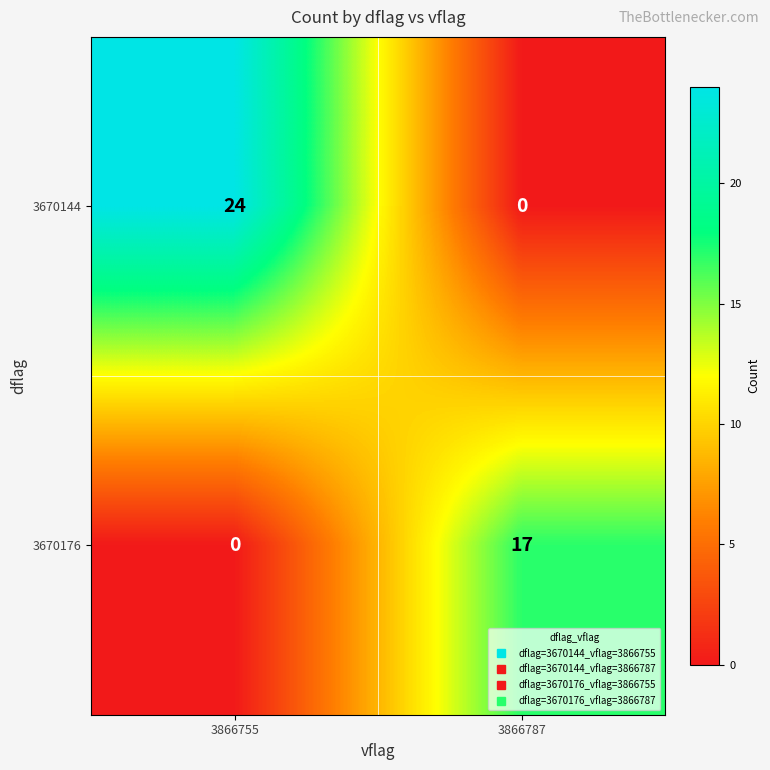

List the series in order of their peak value, highest first.

3670144, 3670176